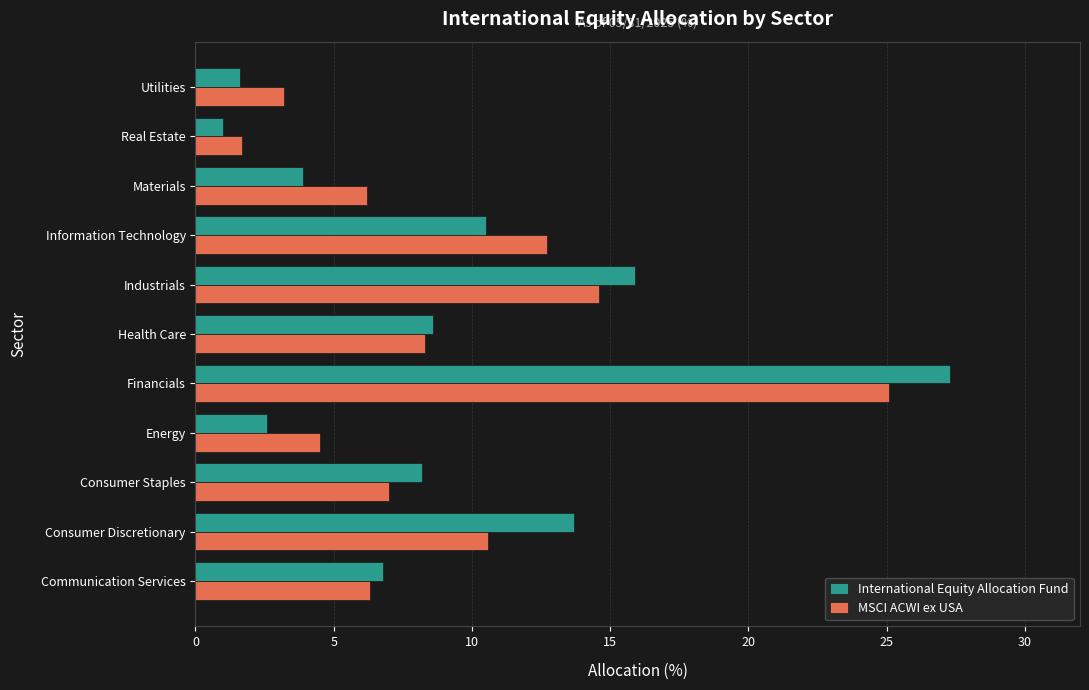

Which series changed the most between Consumer Discretionary and Utilities?

International Equity Allocation Fund